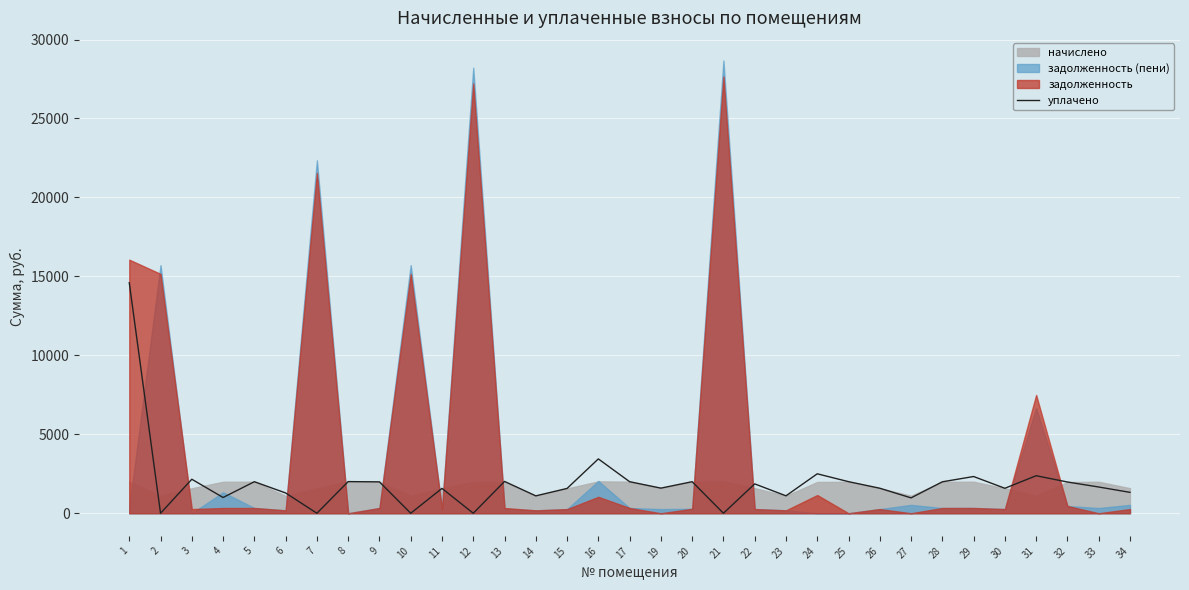

Between 26 and 14, which is larger?

26